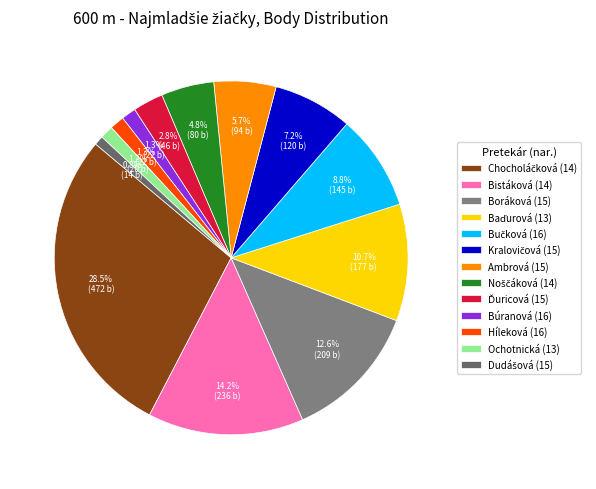

Count the number of slices in the pie.

13